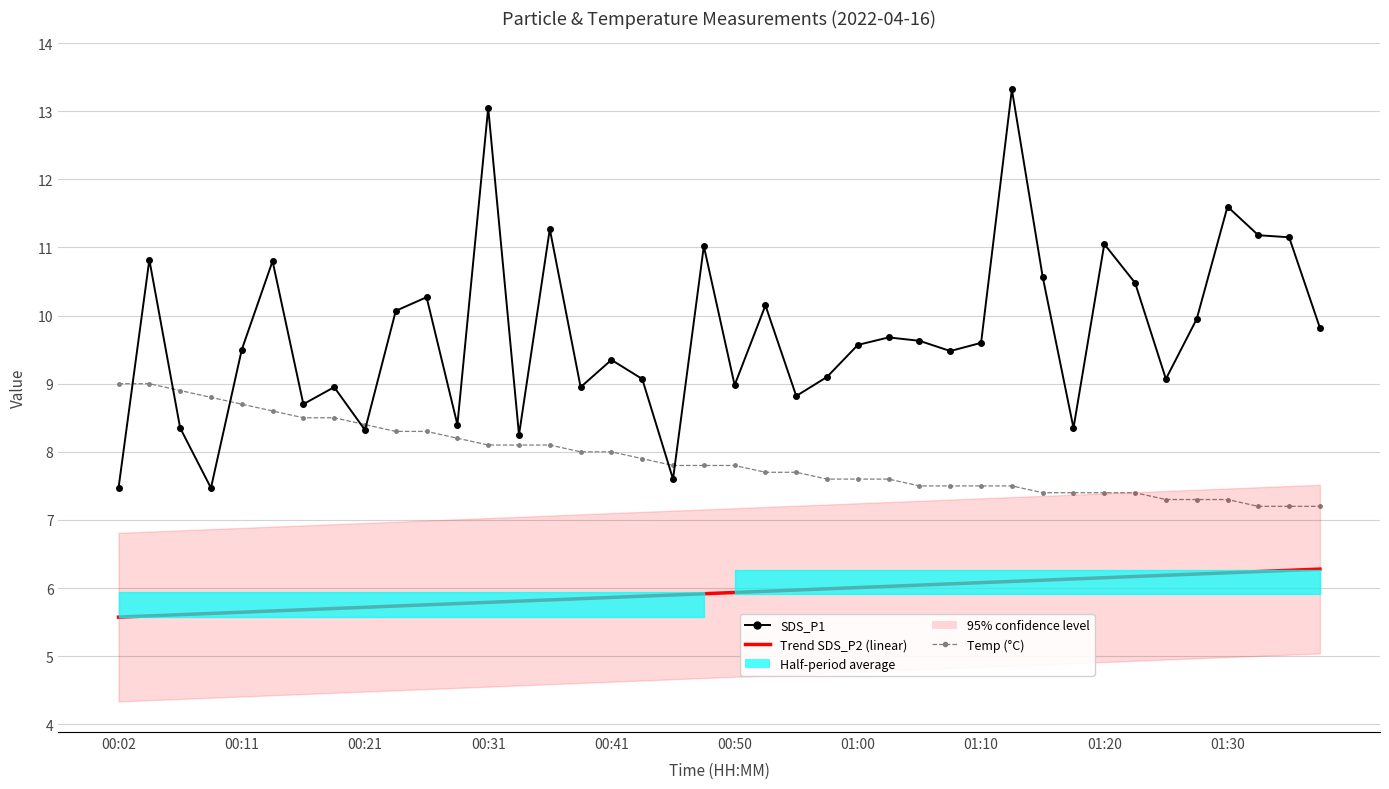

How many lines are shown in the chart?

3